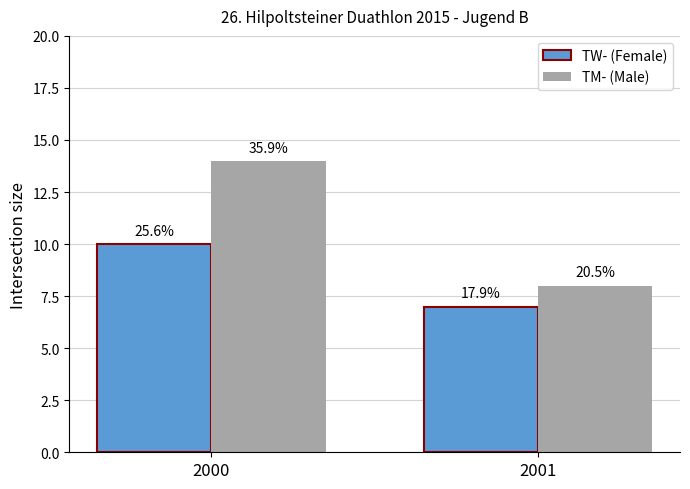

Are the bars grouped side by side (vs. stacked)?

Yes